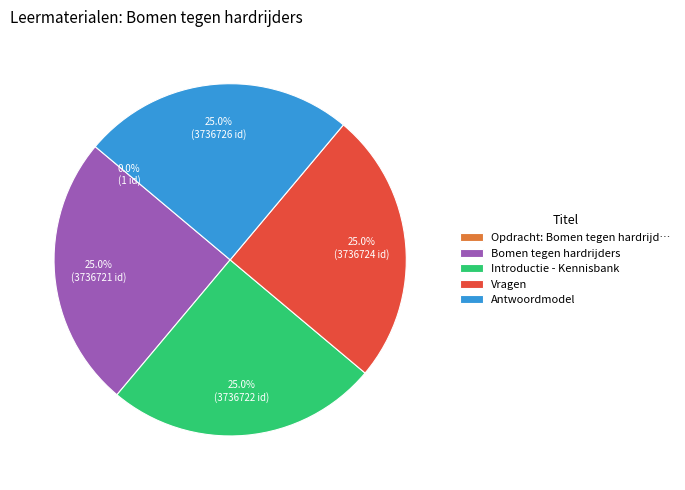

Does any single category account for the majority?

No